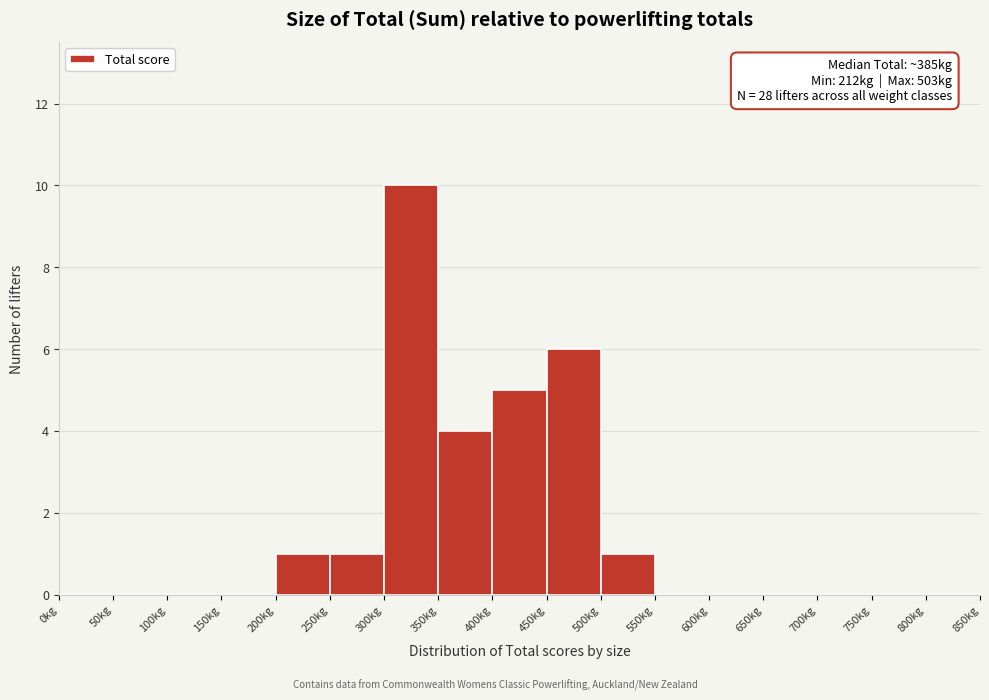

Which range on the x-axis has the tallest bar?

300 to 350